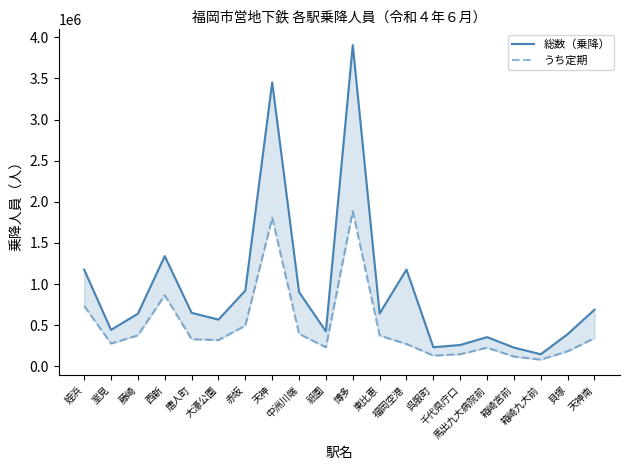

At 中洲川端, list the series in order from largest to smallest.

総数（乗降）, うち定期